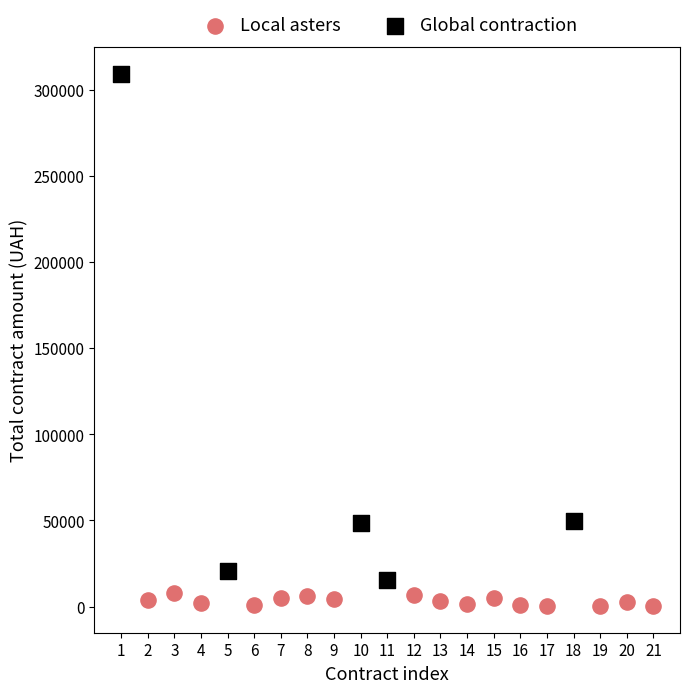

Which series reaches the maximum Y coordinate?

Global contraction